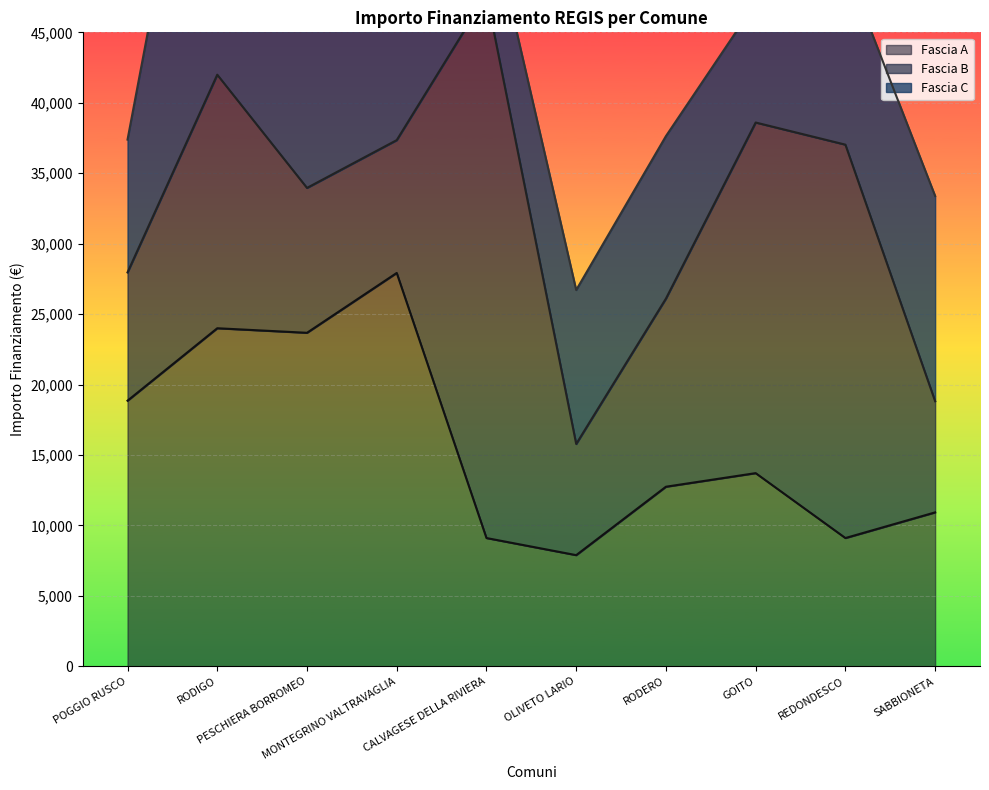

How many intersections are there between Fascia B and Fascia A?

2